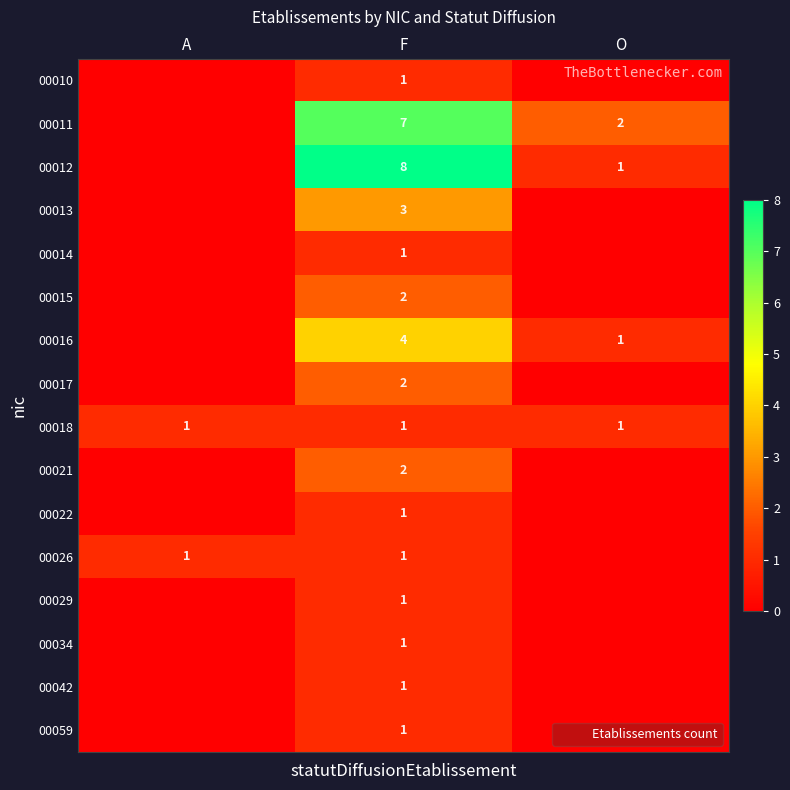

Is the value of 00013 at A greater than the value of 00022 at F?

No